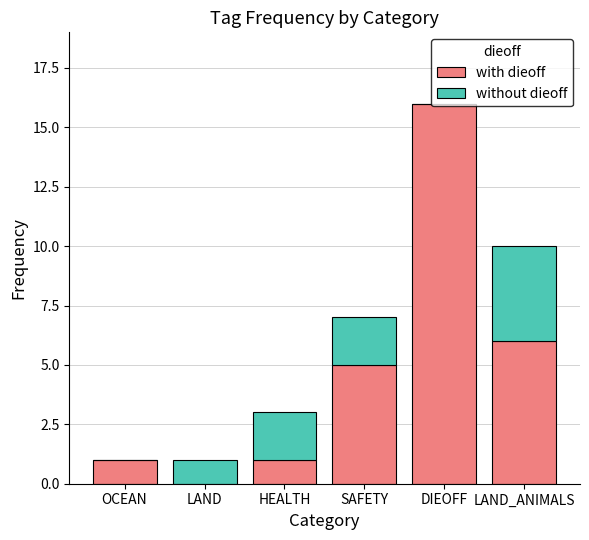

Where is with dieoff nearest to the value 8?

LAND_ANIMALS